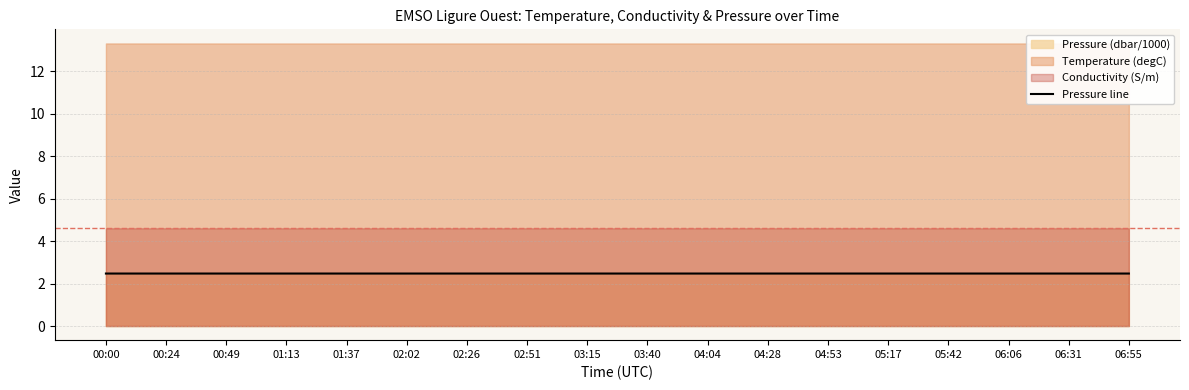

What is the value of the 7th point from the left?

2.5